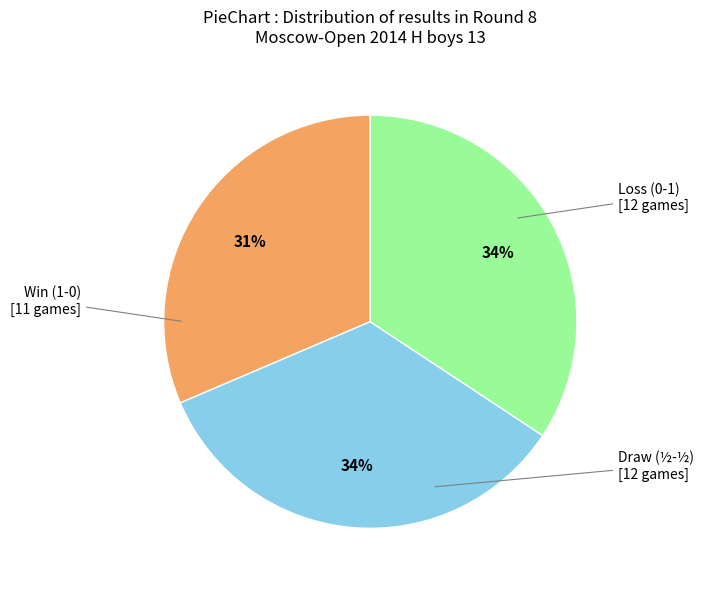

Is there any slice that represents more than half of the pie?

No